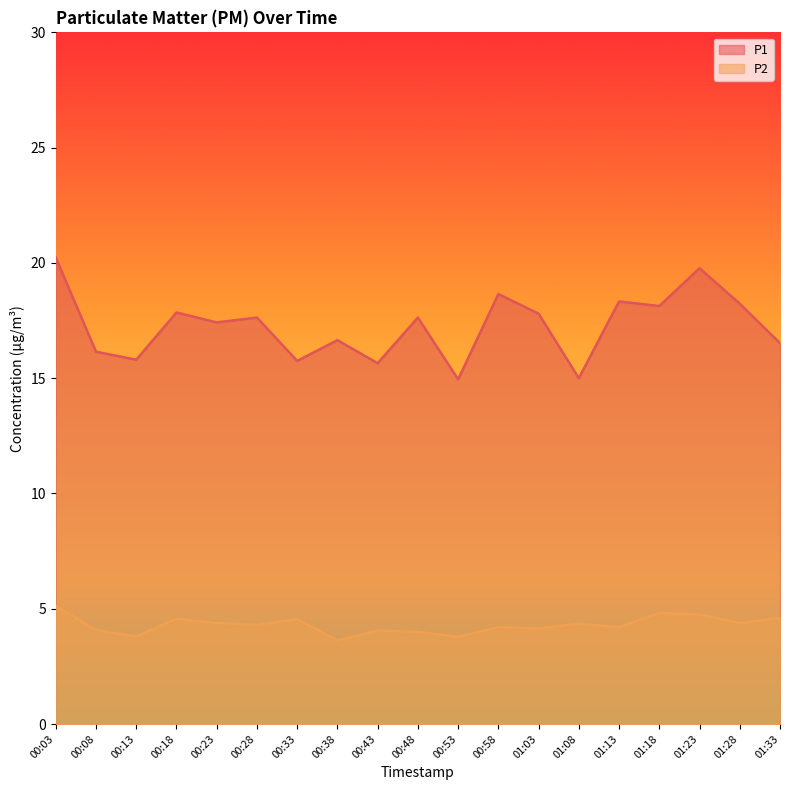

What is the greatest value displayed?

20.2